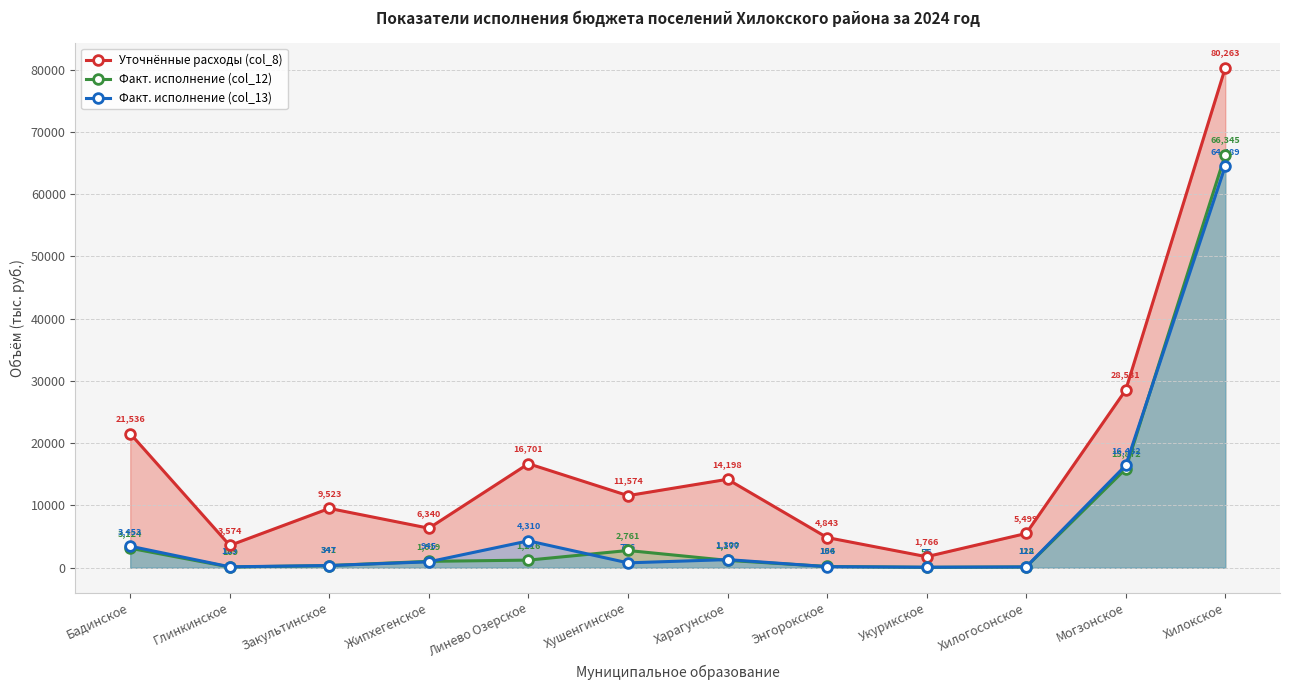

Is the value of Уточнённые расходы (col_8) at Хушенгинское greater than the value of Факт. исполнение (col_13) at Закультинское?

Yes